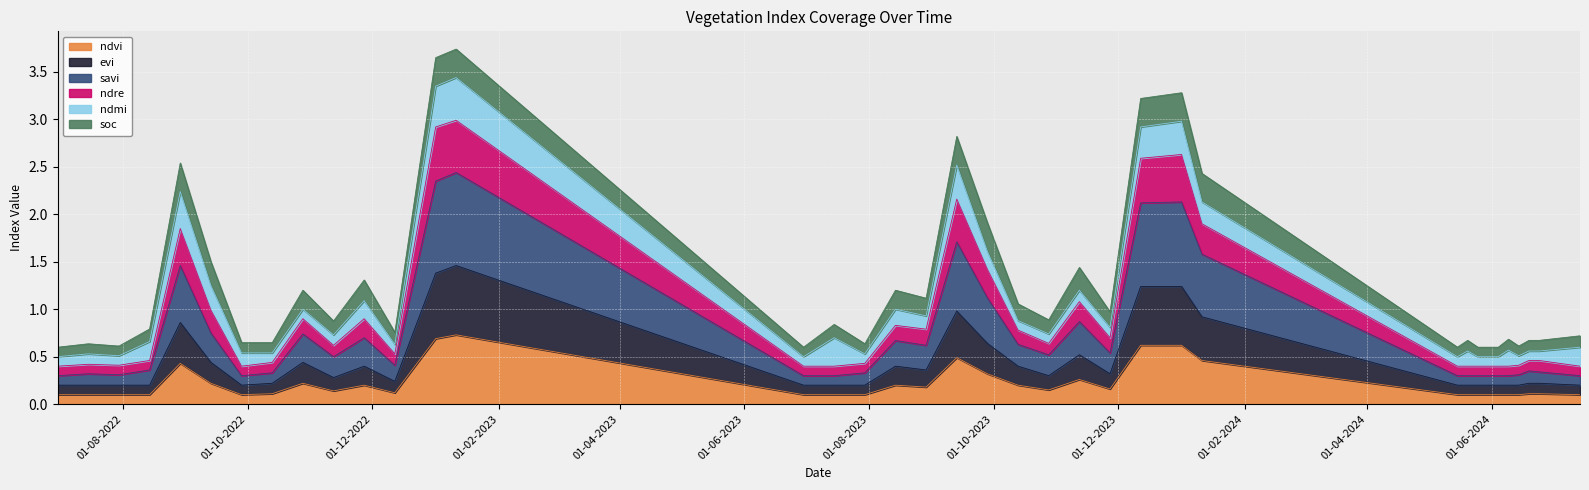

At which category is the sum across all series the highest?

11-01-2023